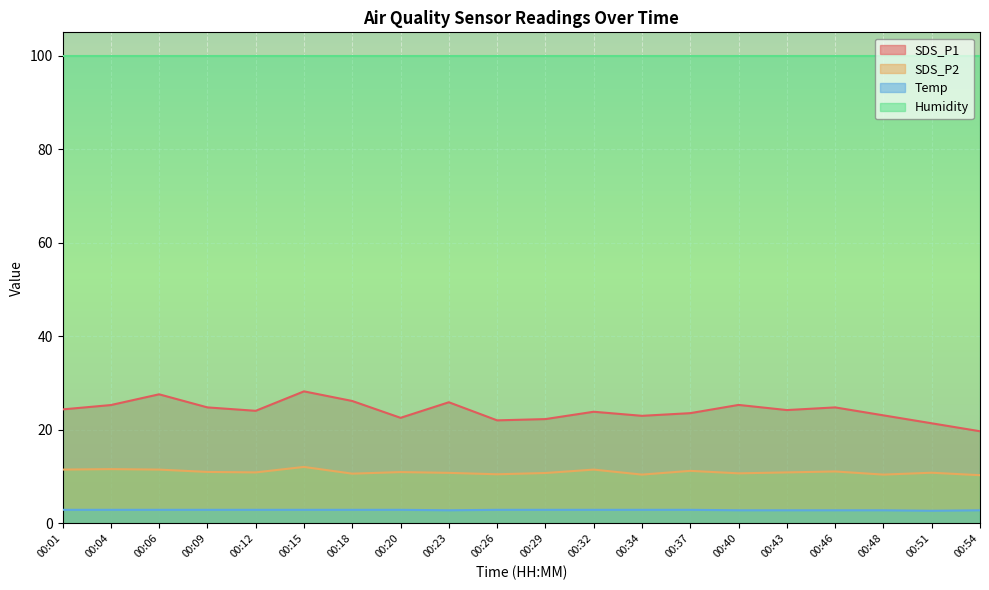

What is the maximum value shown in the chart?

99.9